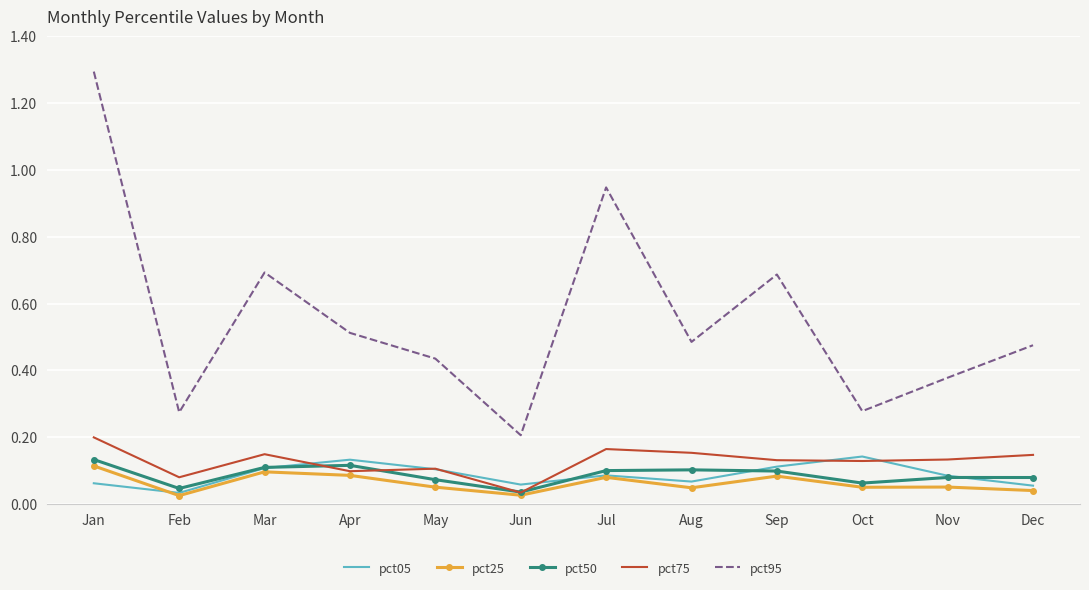

Which series has the largest range (max minus min)?

pct95